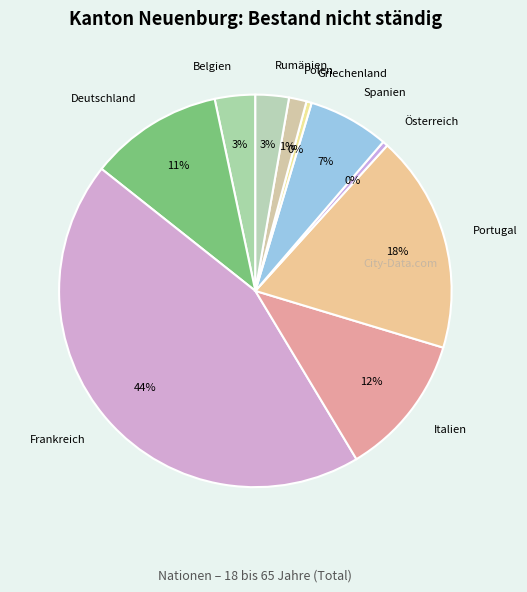

Is Deutschland the majority of the pie?

No